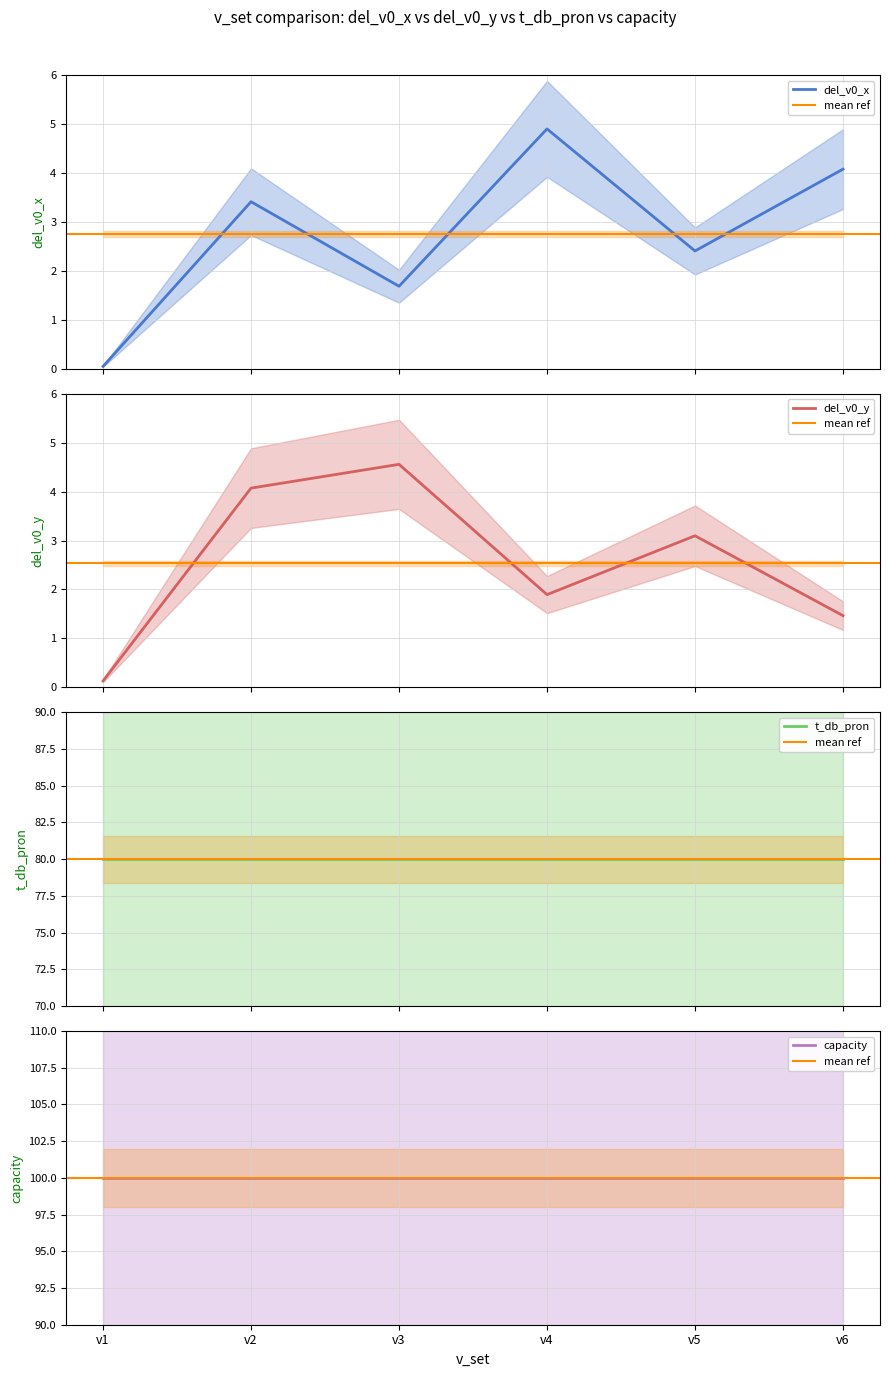

At which label is del_v0_x closest to 2?

v3